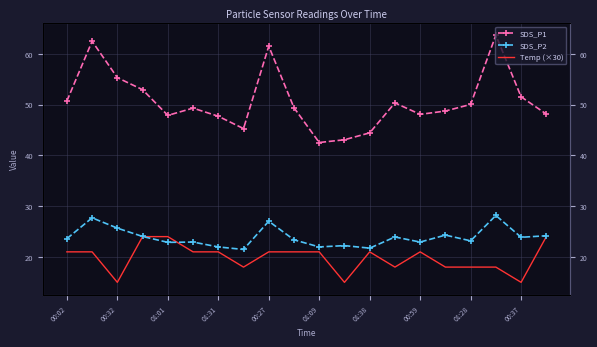

How many data points in SDS_P2 are above 23?

12